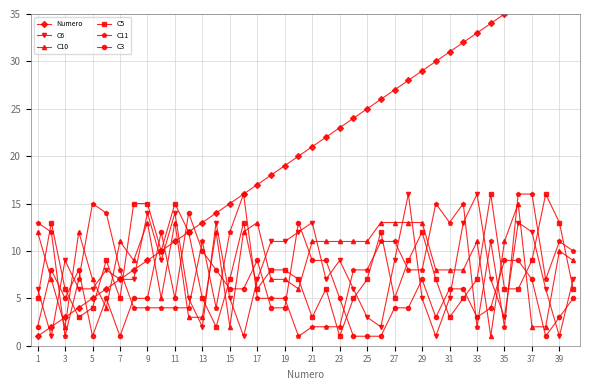

Reading right to left, what are all the values shown in this chart?

Numero: 40	39	38	37	36	35	34	33	32	31	30	29	28	27	26	25	24	23	22	21	20	19	18	17	16	15	14	13	12	11	10	9	8	7	6	5	4	3	2	1
C6: 7	1	6	12	13	3	7	16	13	5	1	5	16	9	2	3	6	9	7	13	12	11	11	7	1	5	13	2	5	14	9	14	7	7	8	6	6	9	1	6
C10: 9	10	2	2	15	11	1	11	8	8	8	13	13	13	13	11	11	11	11	11	6	7	7	13	12	2	12	3	3	13	5	13	9	11	4	7	12	2	7	12
C5: 6	13	16	9	6	6	16	7	5	3	7	12	9	5	12	7	5	1	6	3	7	8	8	6	13	7	2	5	12	15	10	15	15	5	9	4	3	6	13	5
C11: 10	11	7	16	16	2	11	2	15	13	15	8	8	11	11	8	8	2	2	2	1	5	5	5	16	12	4	11	4	4	4	4	4	8	14	15	7	1	12	13
C3: 5	3	1	7	9	9	4	3	6	6	3	7	4	4	1	1	1	5	9	9	13	4	4	9	6	6	8	10	14	5	12	5	5	1	5	1	8	5	8	2